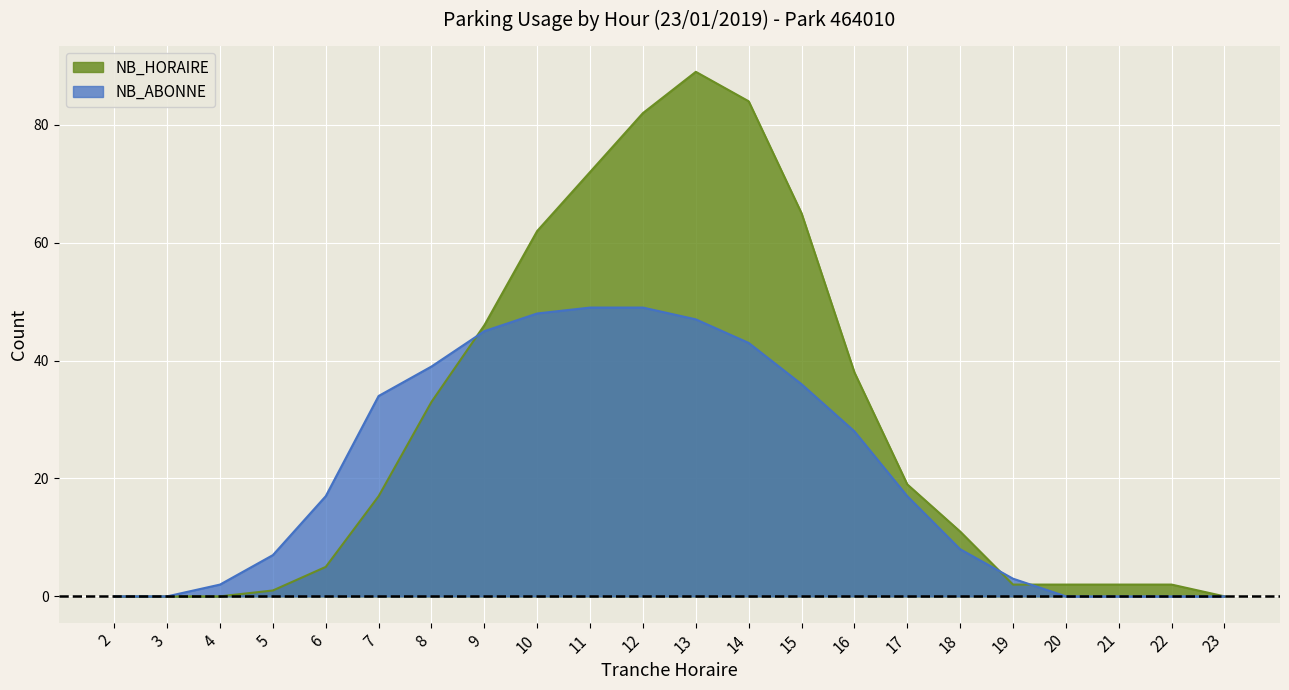

What is the difference between the highest and lowest values at 13?

42